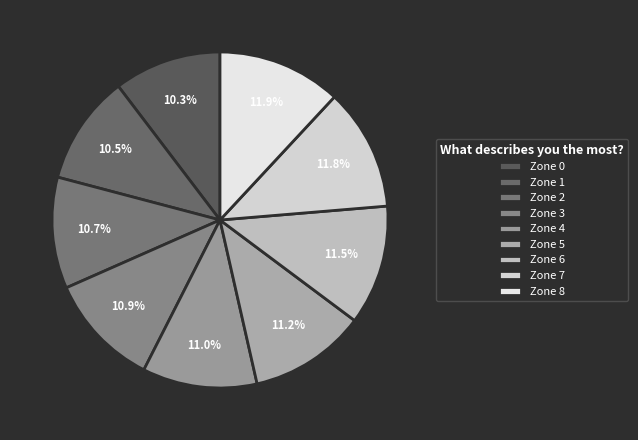

Count the number of slices in the pie.

9